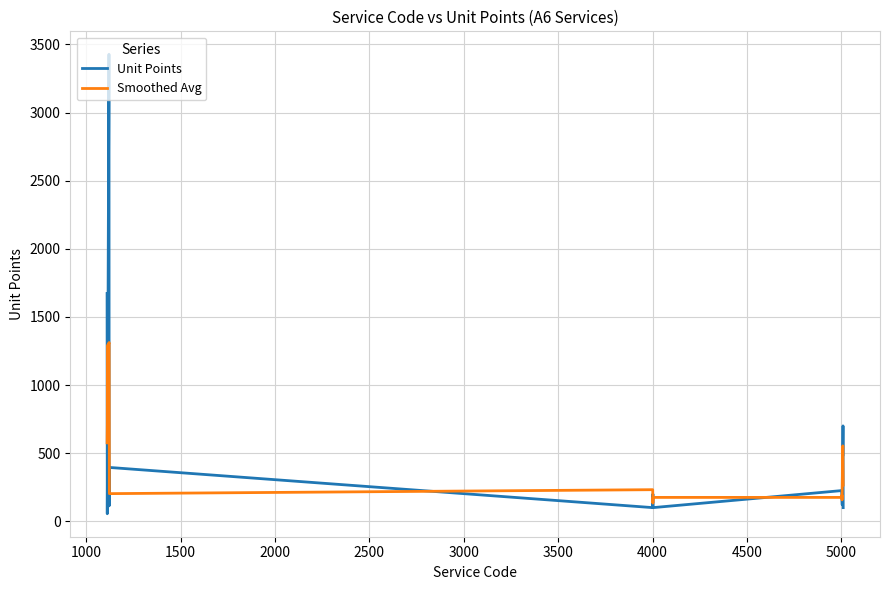

List the series in order of their peak value, lowest first.

Smoothed Avg, Unit Points